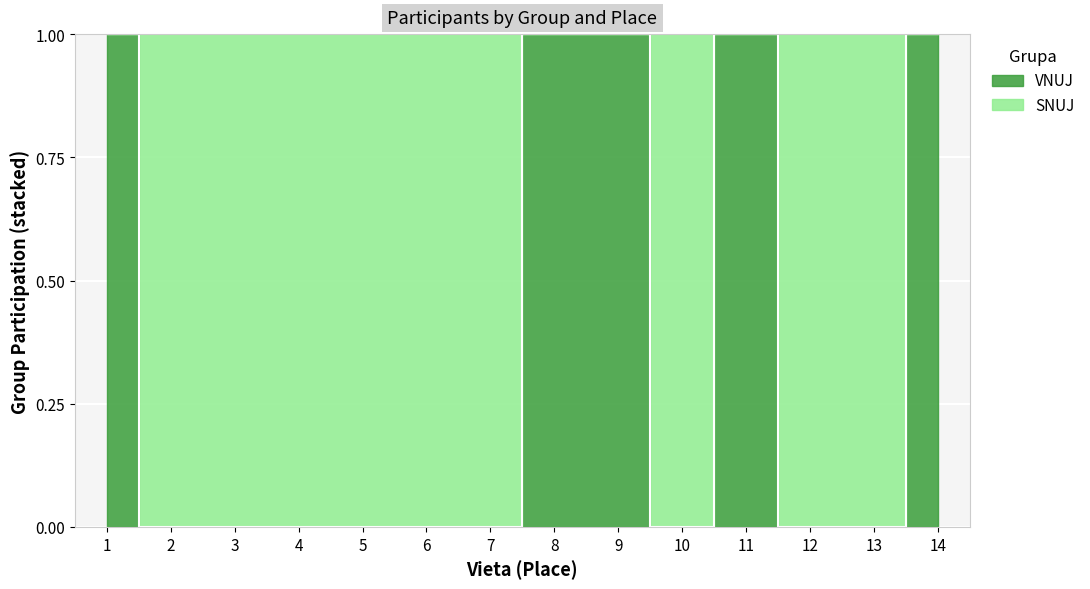

How many interior local peaks (higher than both neighbors) does the data have?

1